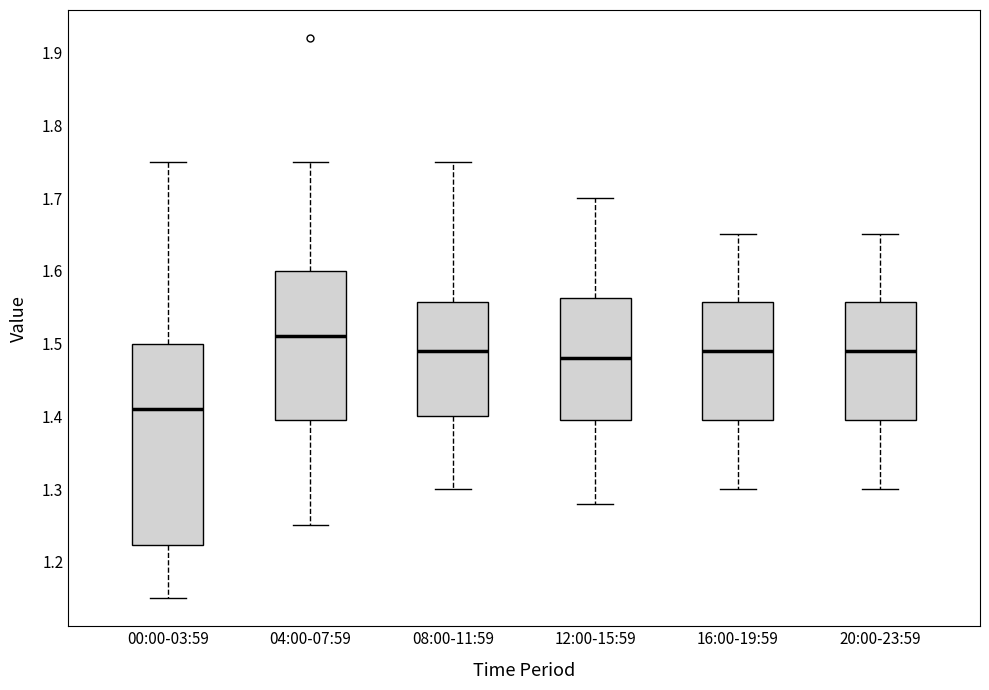

Where does the lower whisker of the box for 08:00-11:59 end on the y-axis? The values are not printed on the chart, so give them approximately, as read against the axis.

1.30